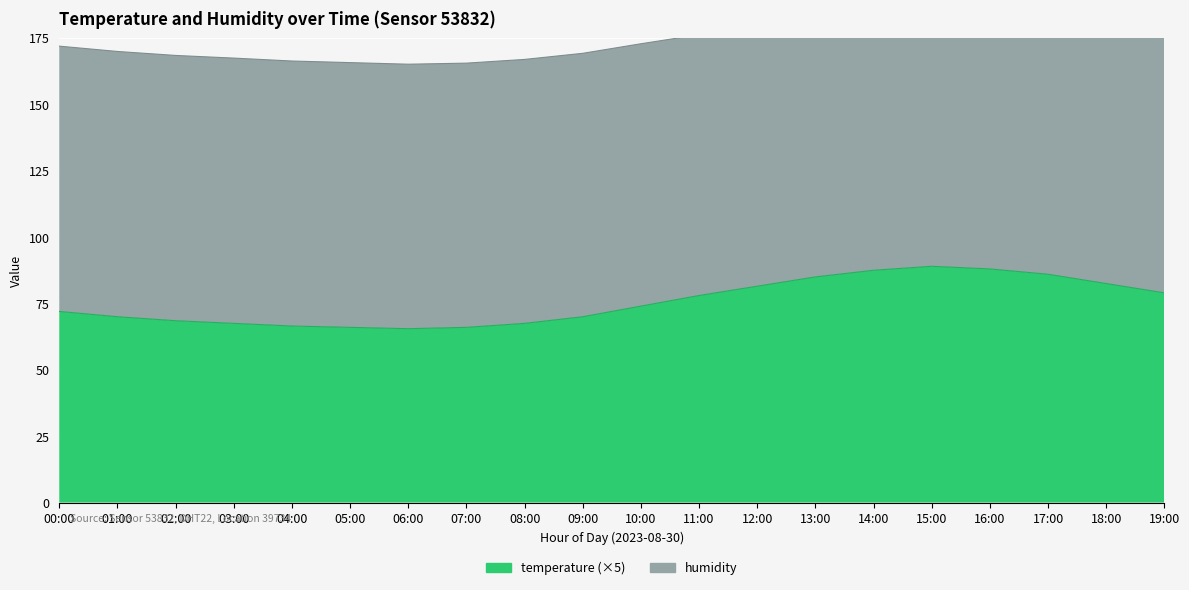

Reading left to right, transcribe all the data shown in this chart.

72.0	70.0	68.5	67.5	66.5	66.0	65.5	66.0	67.5	70.0	74.0	78.0	81.5	85.0	87.5	89.0	88.0	86.0	82.5	79.0